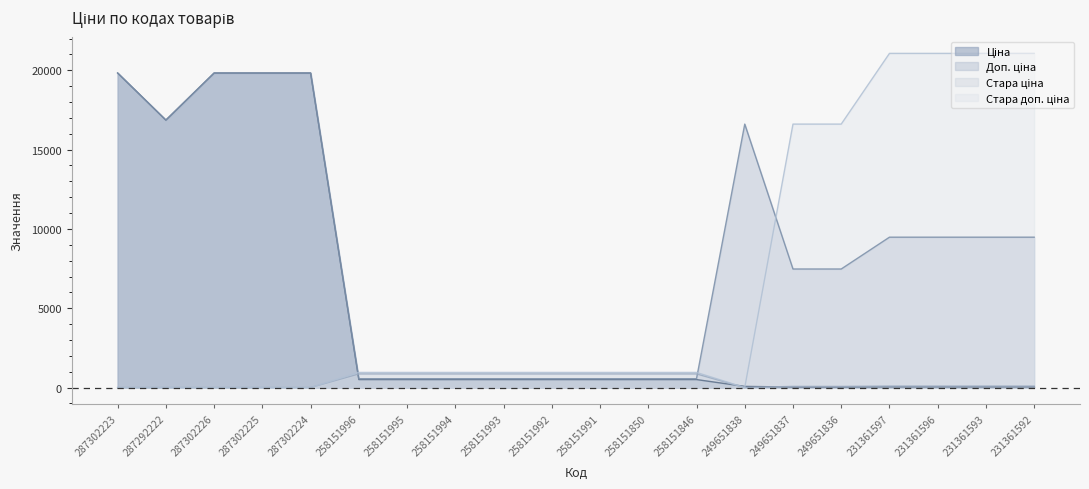

Does the chart have visible grid lines?

No